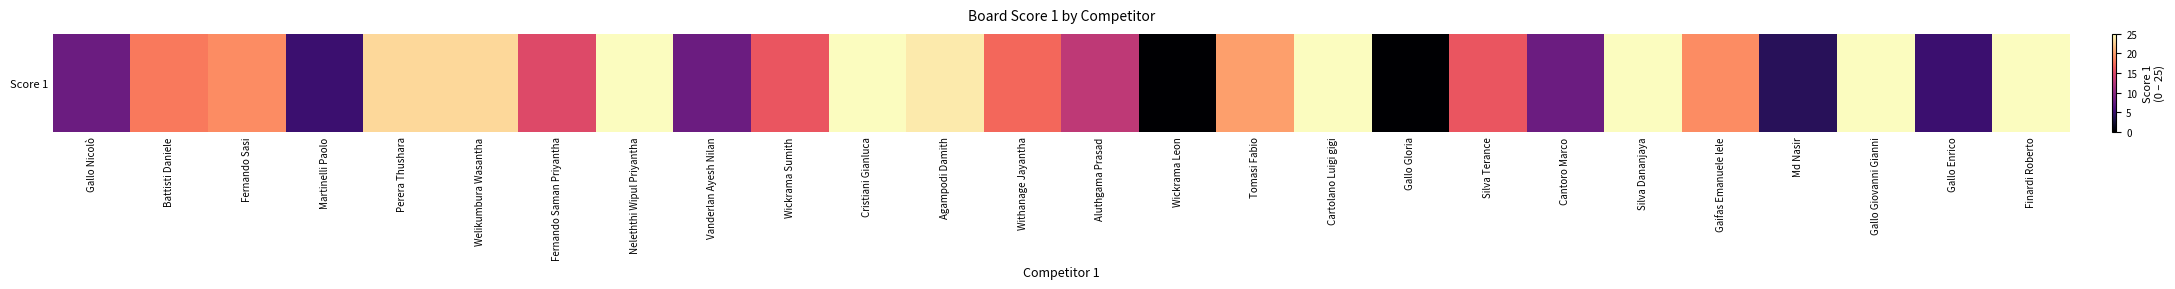

At which category does the chart reach its peak across all series?

Neleththi Wipul Priyantha